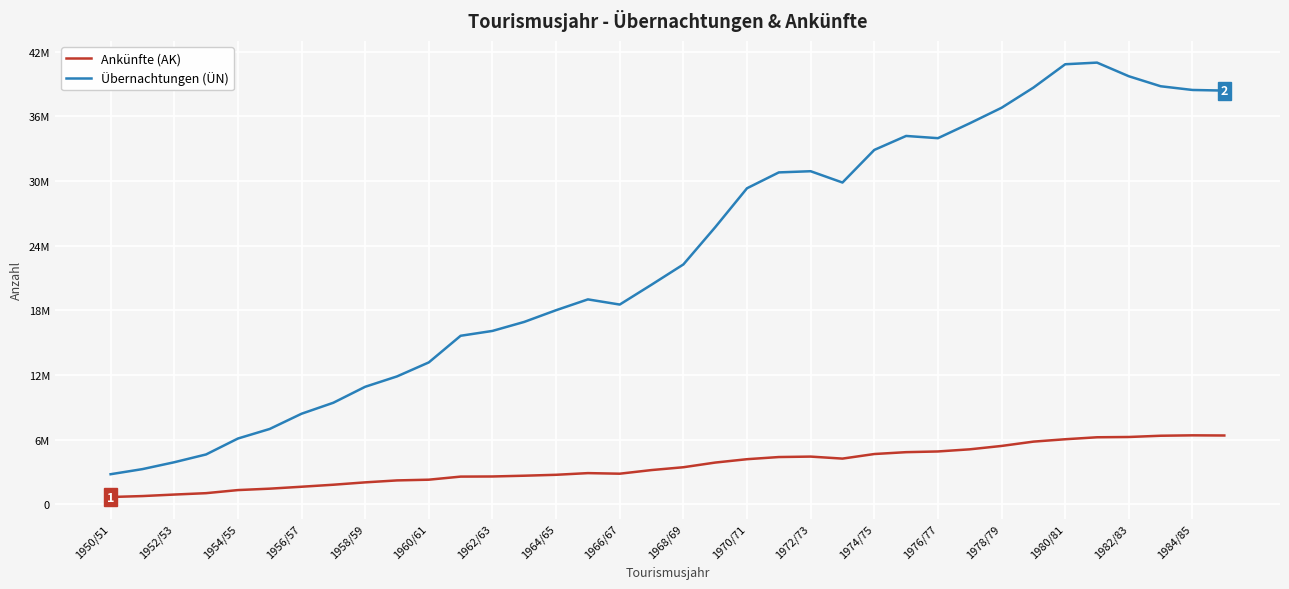

Reading left to right, list all the values displayed in this chart.

Ankünfte (AK): 668722	755891	896052	1025123	1311428	1442555	1621723	1808843	2028011	2209195	2276109	2562328	2574368	2646166	2730880	2886742	2832381	3169971	3432289	3865644	4178805	4378997	4420352	4233986	4658998	4831697	4897049	5095223	5409196	5809511	6030754	6213999	6240486	6356636	6394057	6379448
Übernachtungen (ÜN): 2784090	3257567	3895303	4619383	6096412	6986142	8398420	9419815	10901264	11863289	13165085	15637164	16087541	16924970	18011049	19015691	18535249	20379224	22259169	25712335	29331964	30804235	30913919	29863710	32890846	34188889	33981117	35362703	36804715	38675032	40844546	40997306	39729877	38802046	38457000	38400049